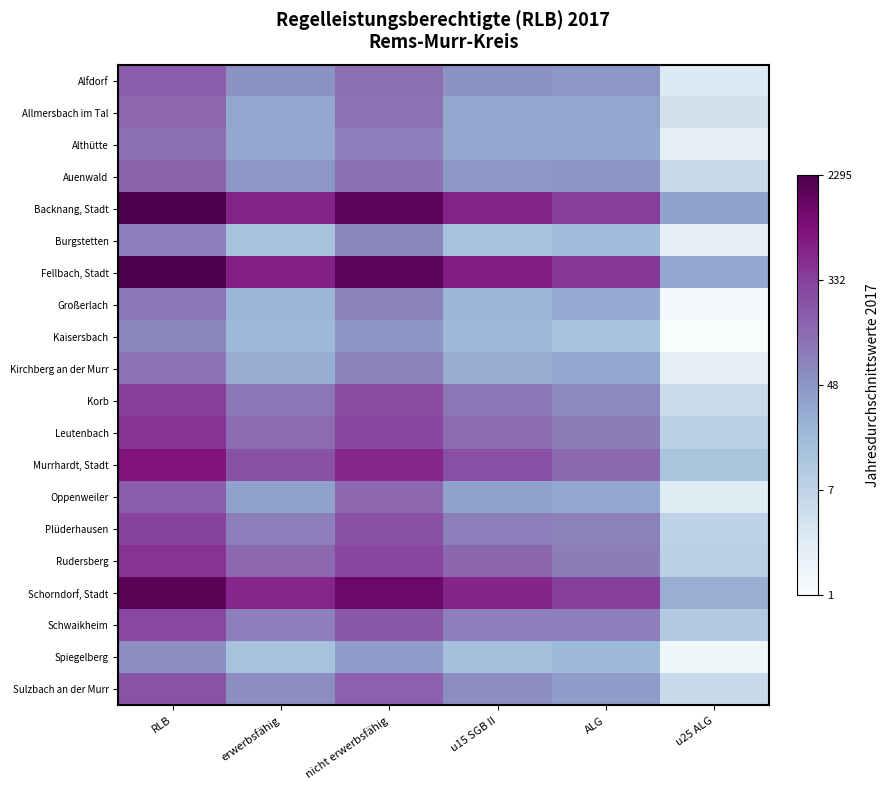

Which has a higher value, erwerbsfähig or u15 SGB II?

erwerbsfähig